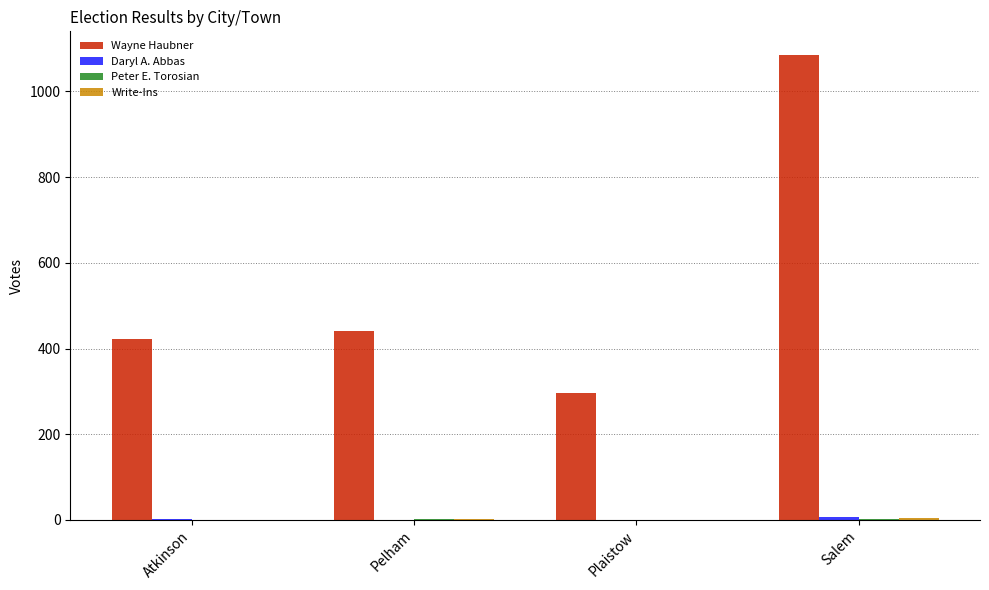

At which category is the sum across all series the highest?

Salem